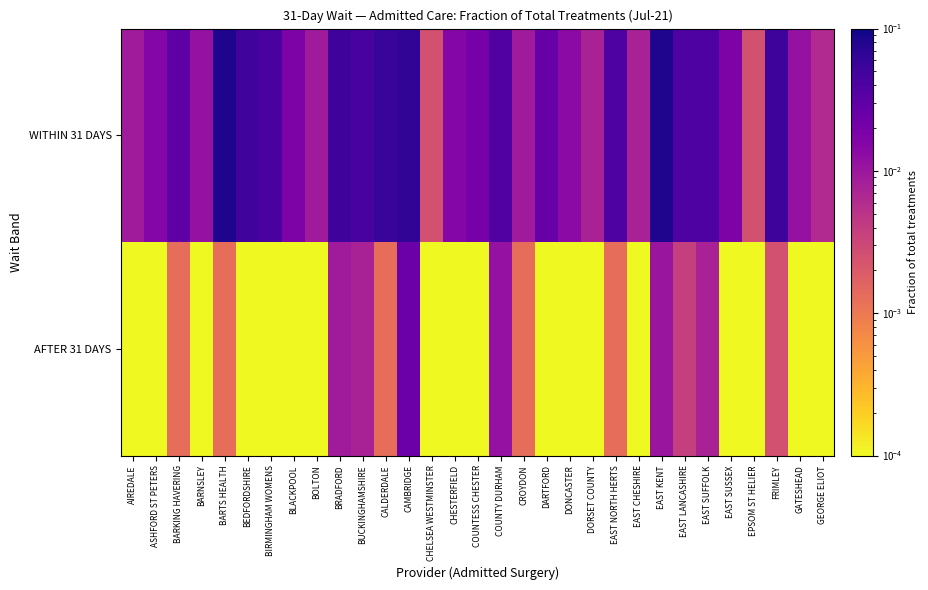

Which series has the largest total across all categories?

WITHIN 31 DAYS